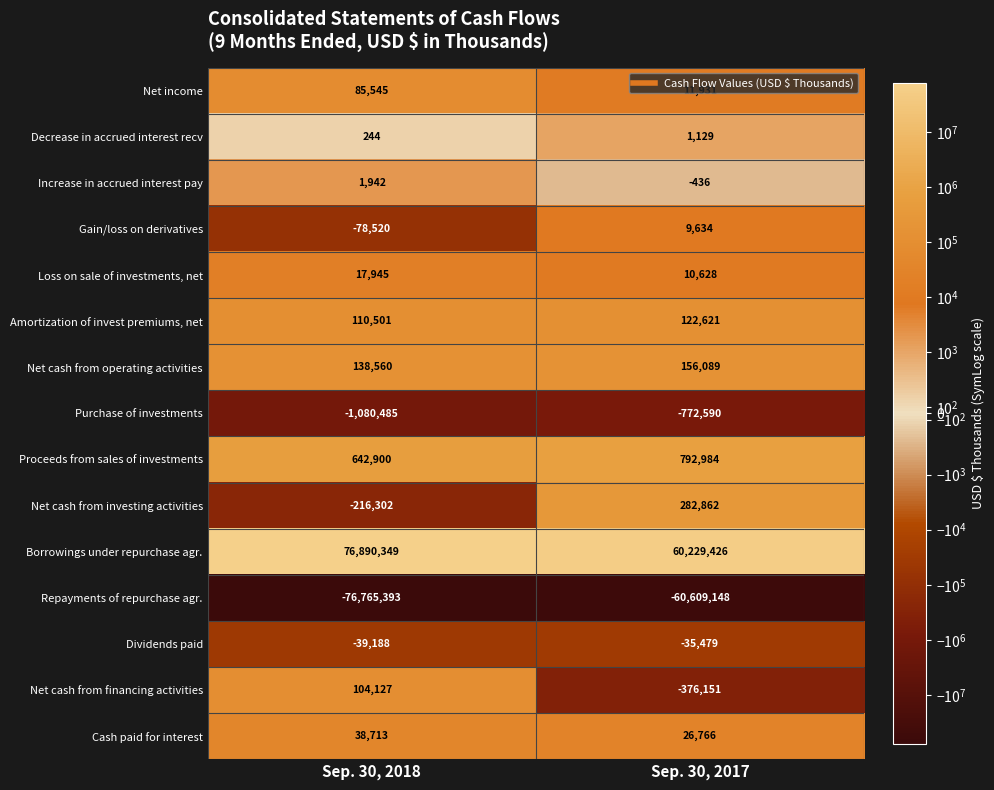

What is the average value of the Proceeds from sales of investments series?

717942